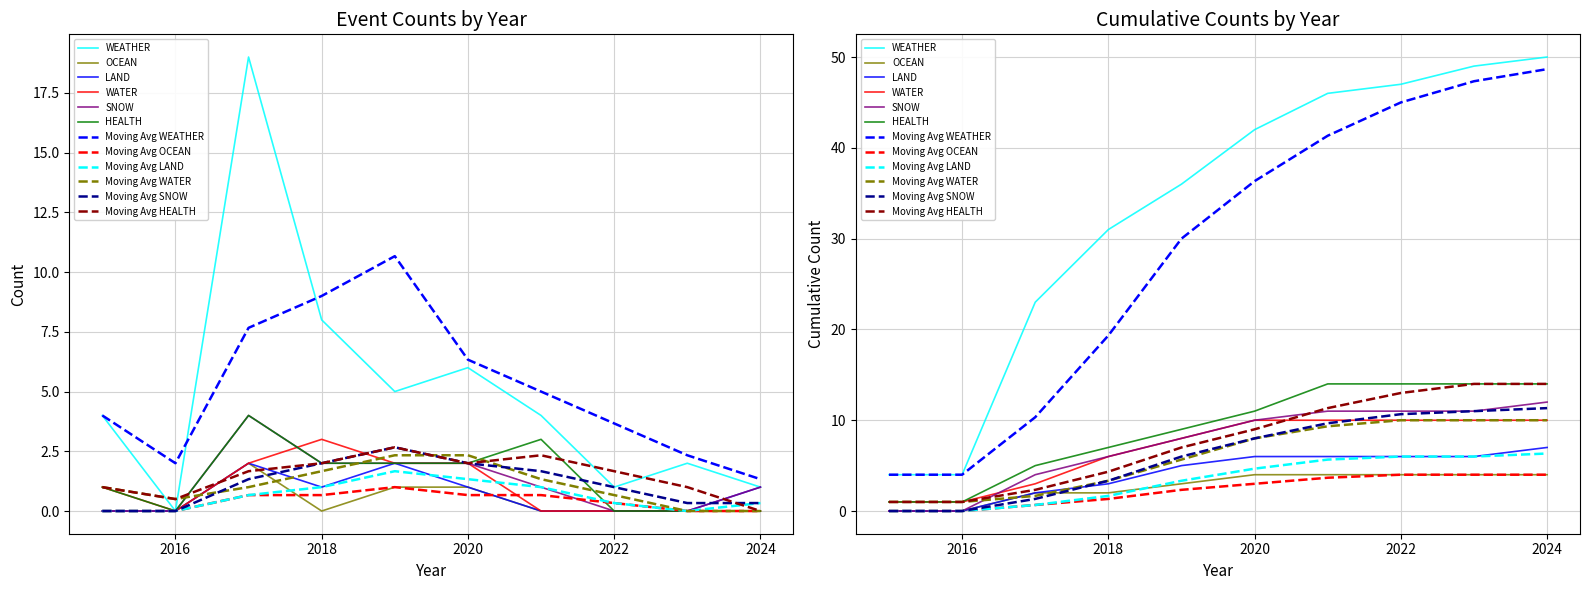

List the series in order of their peak value, lowest first.

OCEAN, LAND, WATER, SNOW, HEALTH, WEATHER